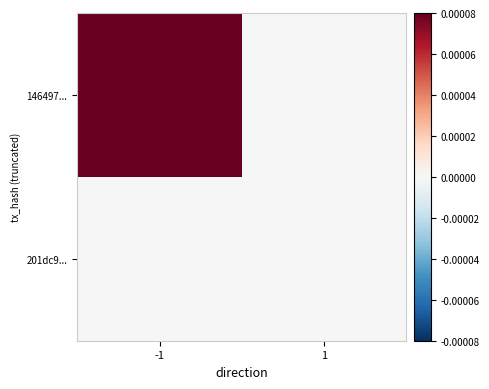

Which series has the largest range (max minus min)?

146497...